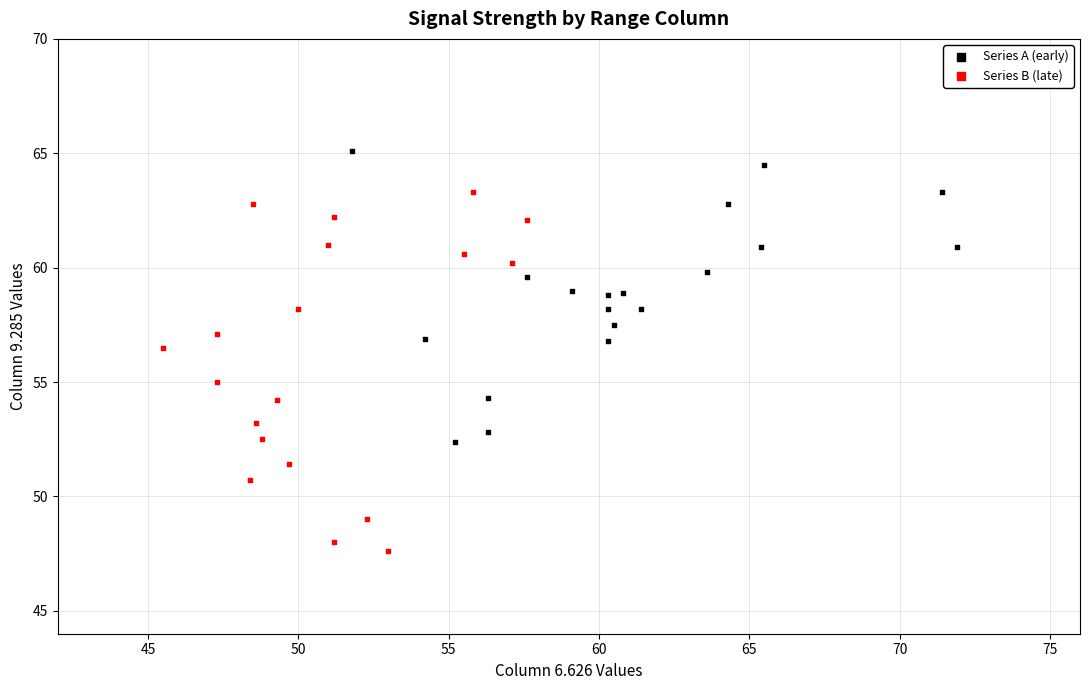

Which series has the largest Y range (max minus min)?

Series B (late)